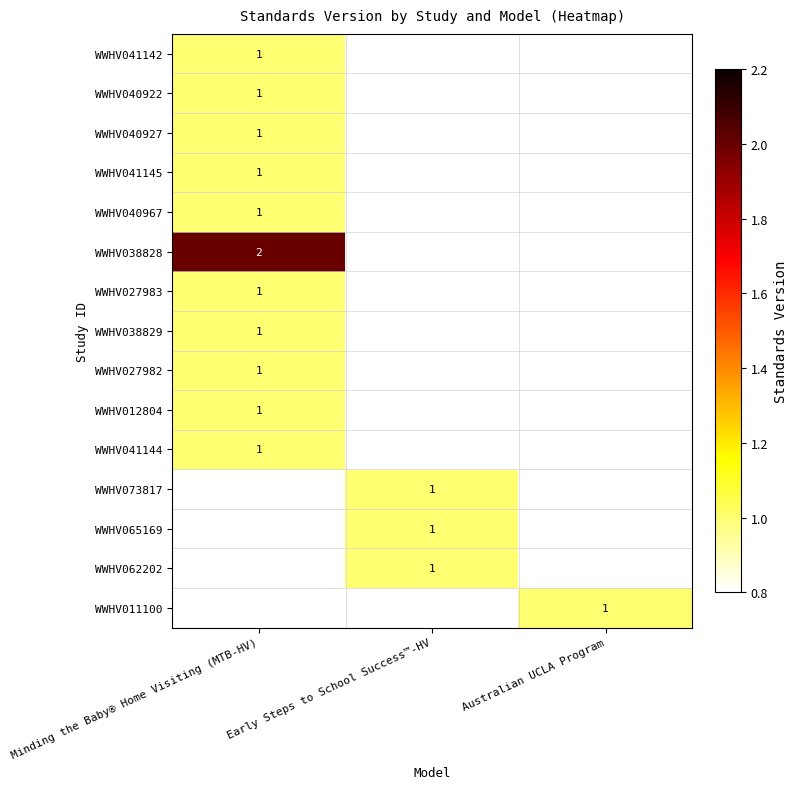

What is the minimum value shown in the chart?

1.0